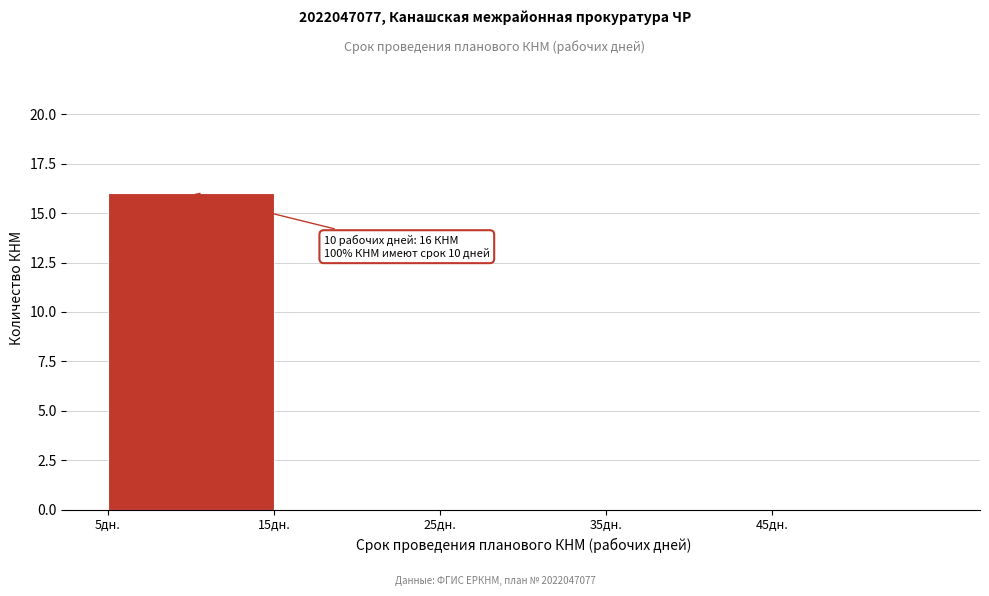

Over which range of the x-axis is the bar tallest?

5 to 15